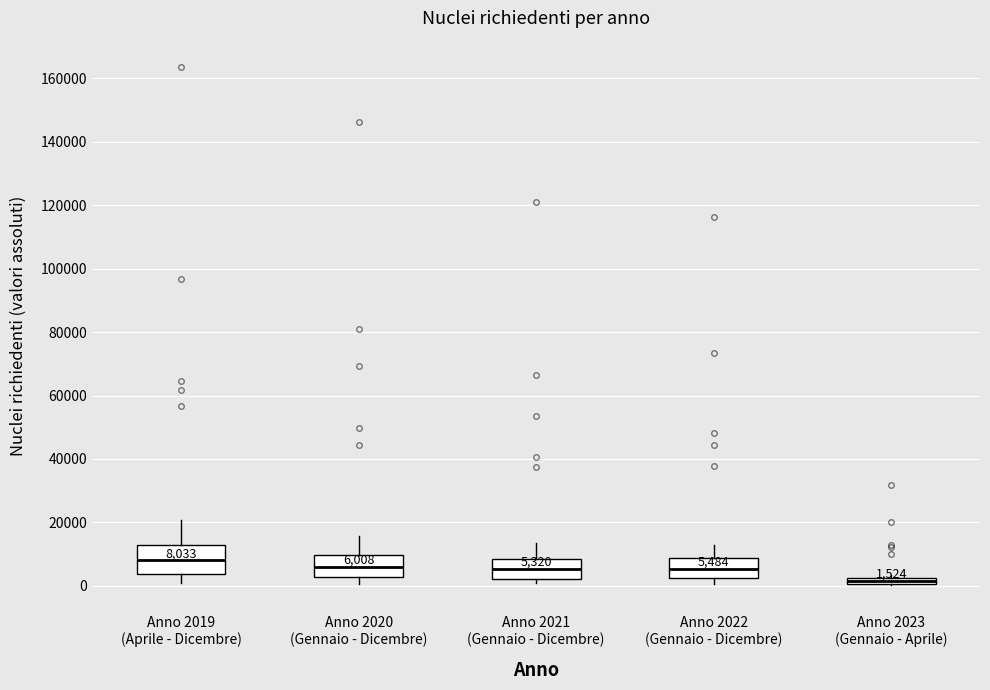

Which box's median line is the lowest?

Anno 2023 (Gennaio - Aprile)